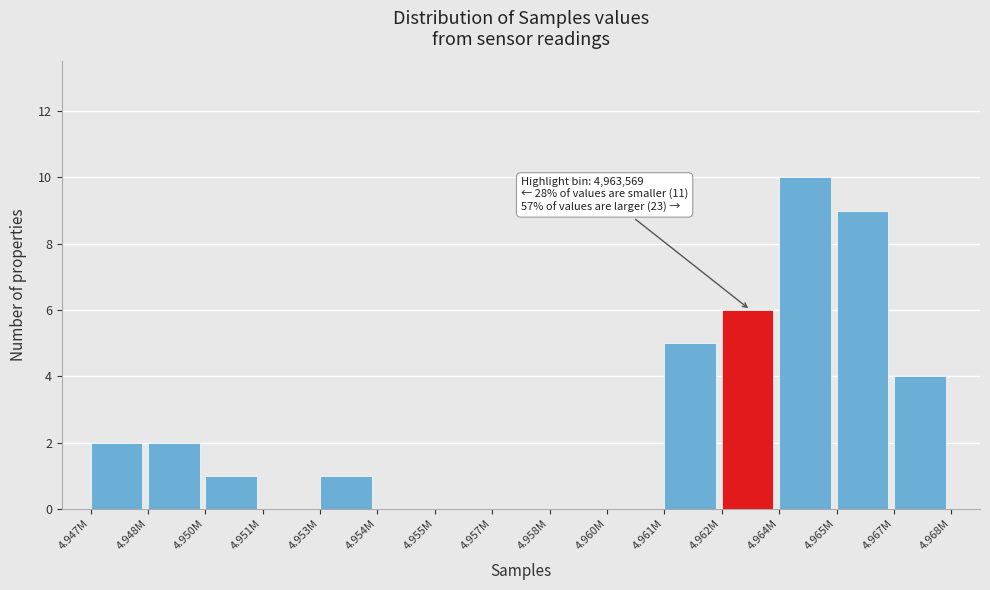

Reading right to left, transcribe all the data shown in this chart.

4.967M=4	4.965M=9	4.964M=10	4.962M=6	4.961M=5	4.960M=0	4.958M=0	4.957M=0	4.955M=0	4.954M=0	4.953M=1	4.951M=0	4.950M=1	4.948M=2	4.947M=2